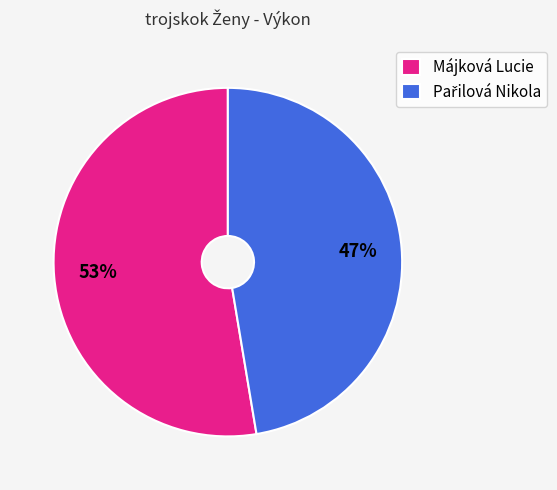

The Májková Lucie slice represents 53% of the pie. True or false?

True